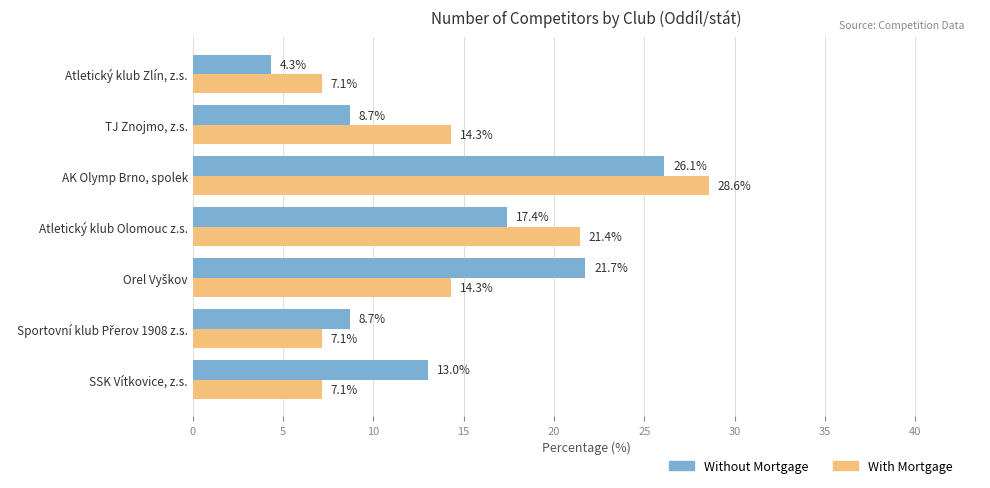

What is the difference between the second highest and minimum values in the With Mortgage series?

14.3